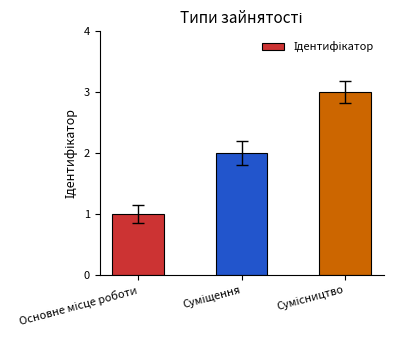

What is the sum of all values?

6